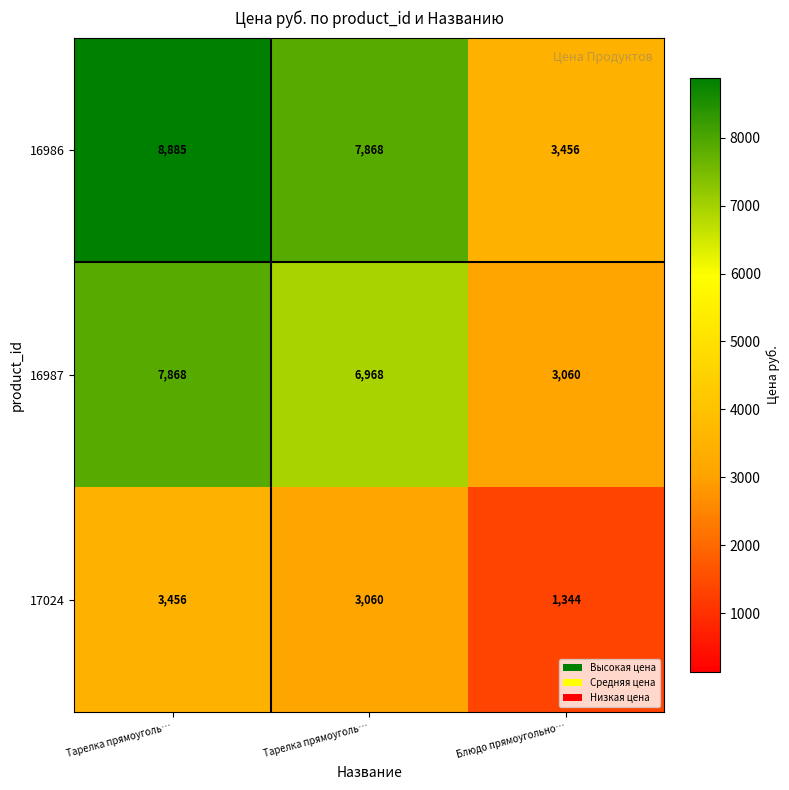

How many values in the 16987 series are below 6968?

1